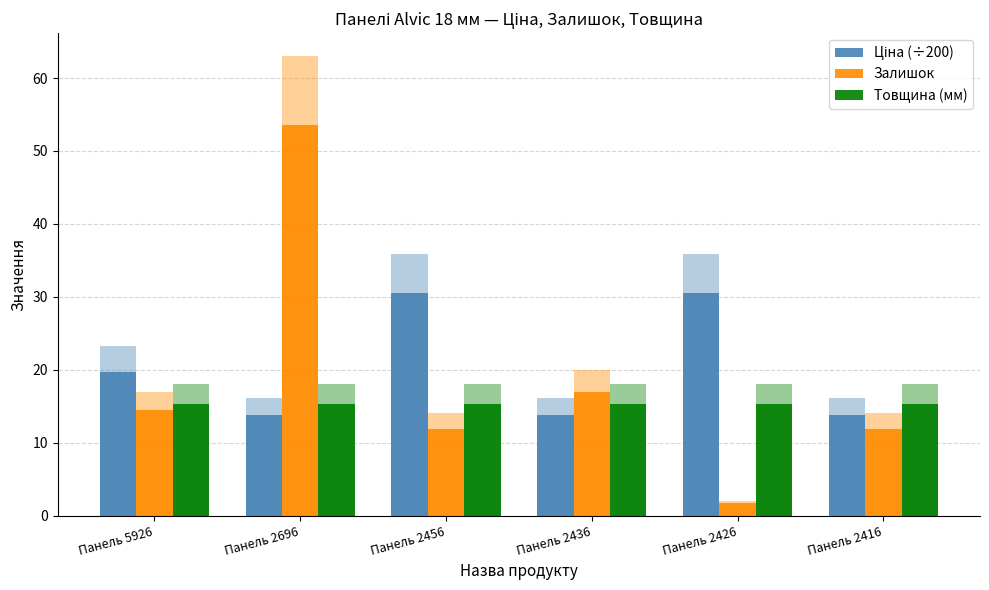

Rank the series by their maximum value, from highest to lowest.

Залишок, Ціна (÷200), Товщина (мм)